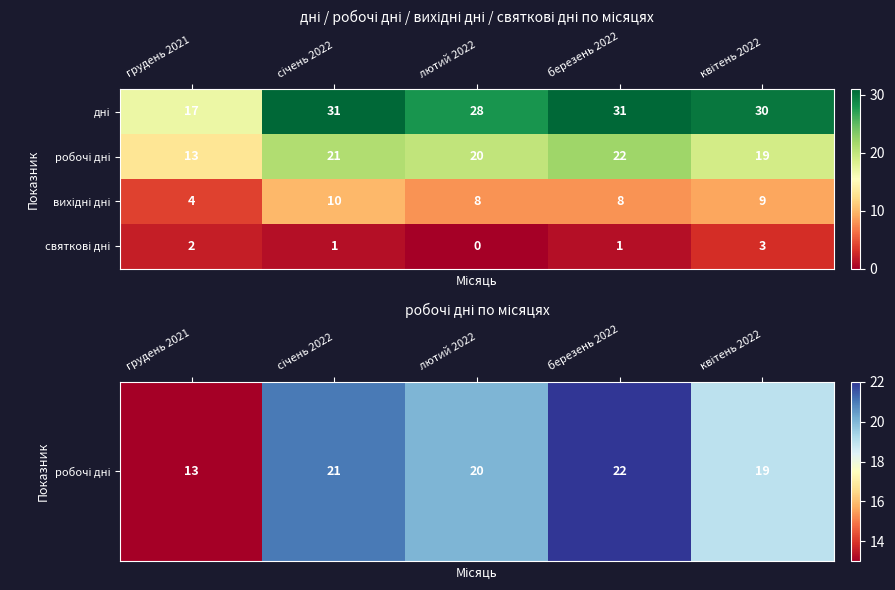

What is the difference between the highest and lowest values at березень 2022?

30